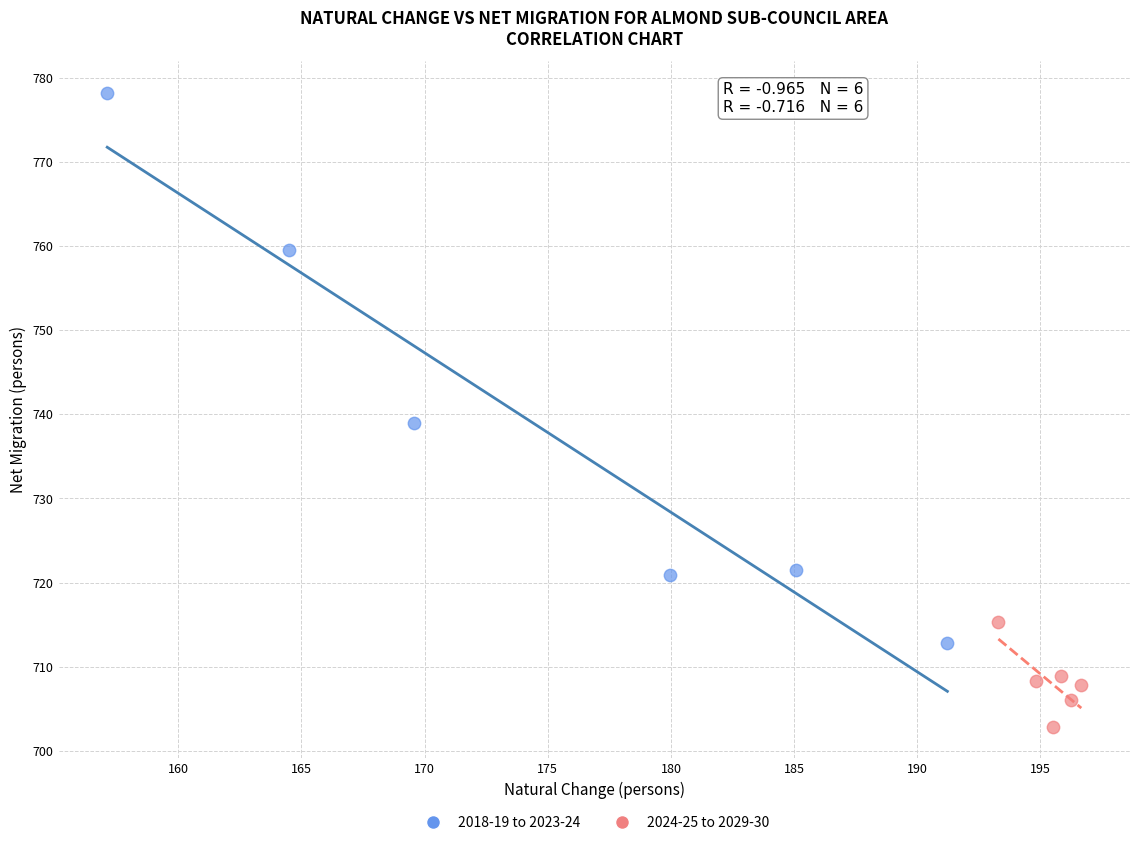

Which series reaches the minimum Y coordinate?

2024-25 to 2029-30